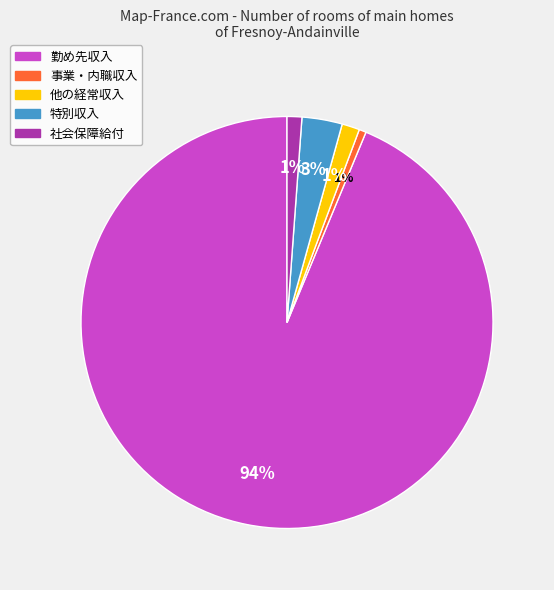

To the nearest percent, what portion does 勤め先収入 represent?

94%